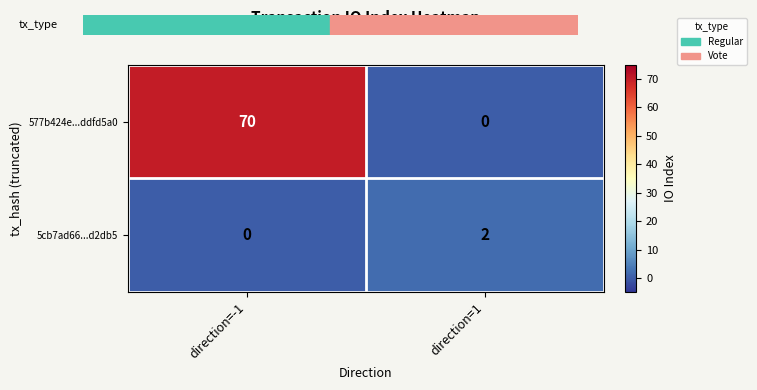

Is it true that 577b424e...ddfd5a0 equals -29 at direction=1?

False